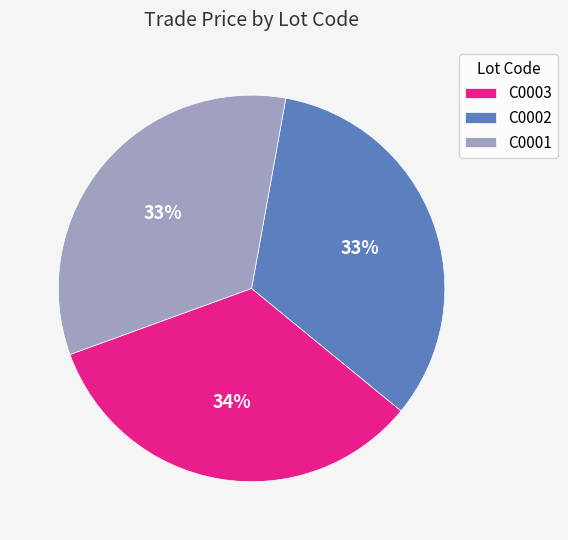

Approximately how many times larger is the value at C0002 compared to C0003?

1.0